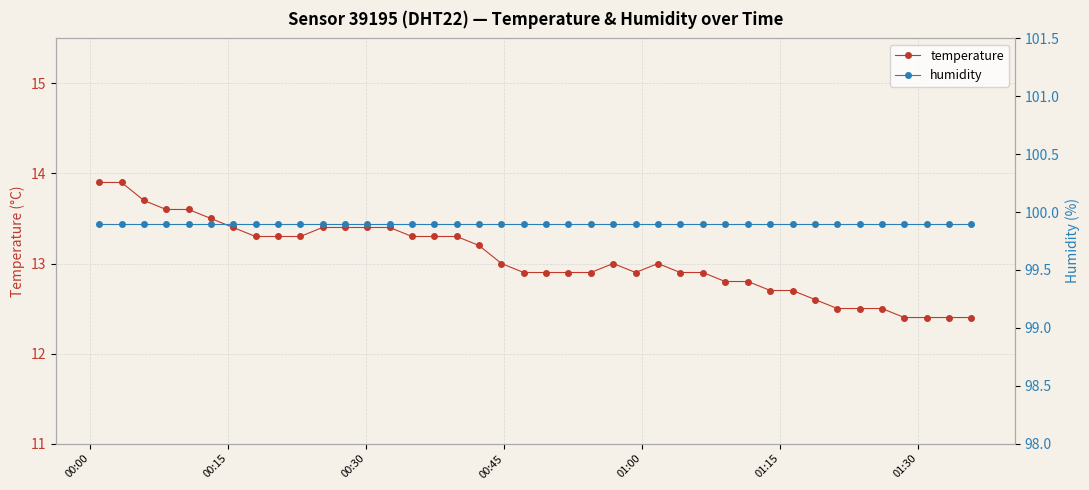

What are all the series names shown in the legend?

temperature, humidity